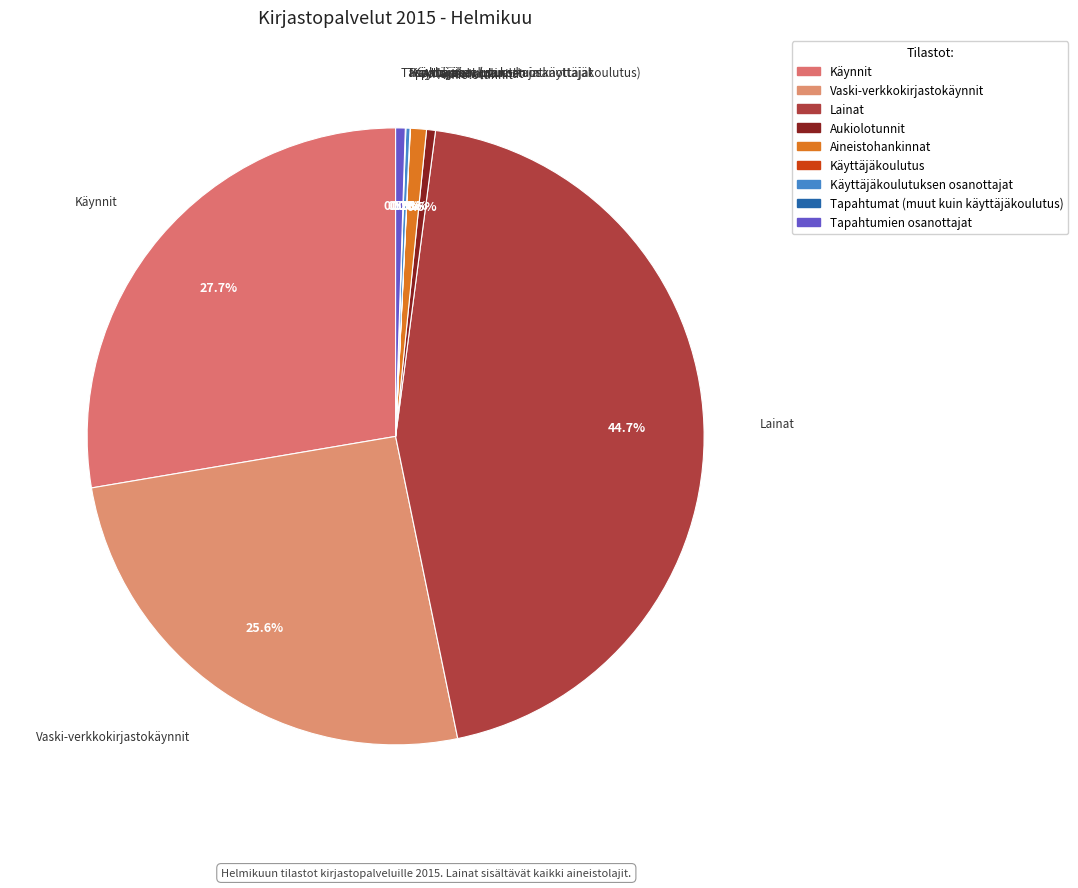

What percentage is the Aineistohankinnat slice, to the nearest percent?

1%